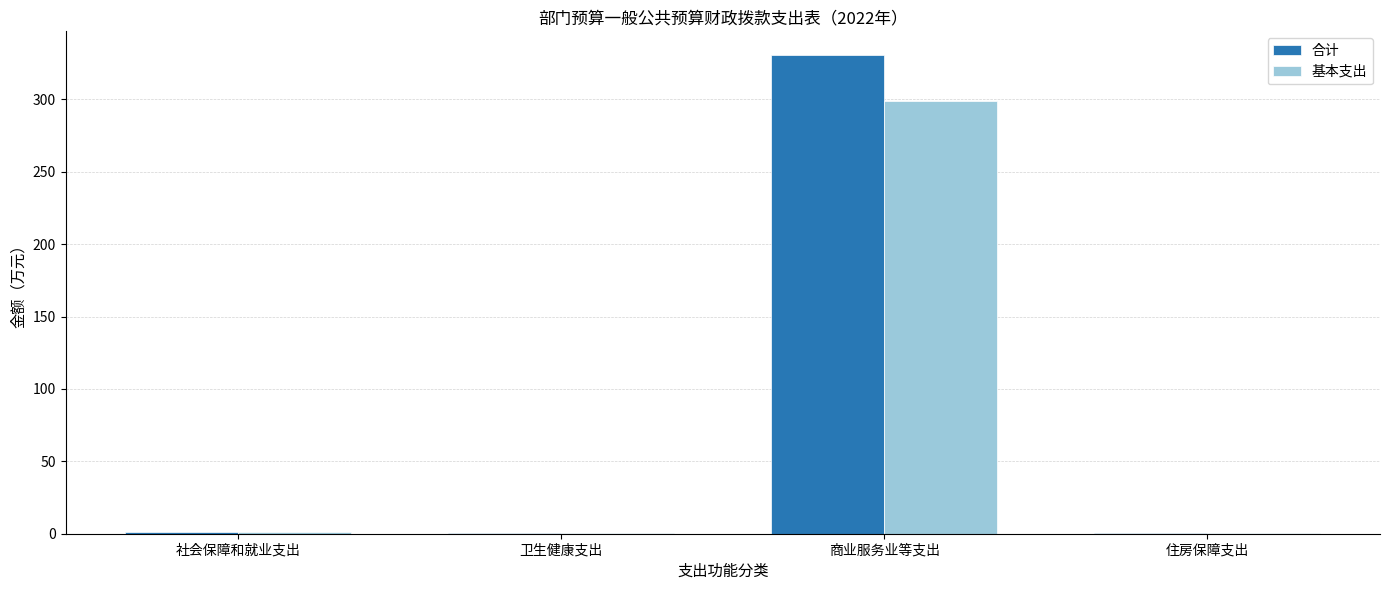

The 合计 series shows 330.5 at 商业服务业等支出. True or false?

True